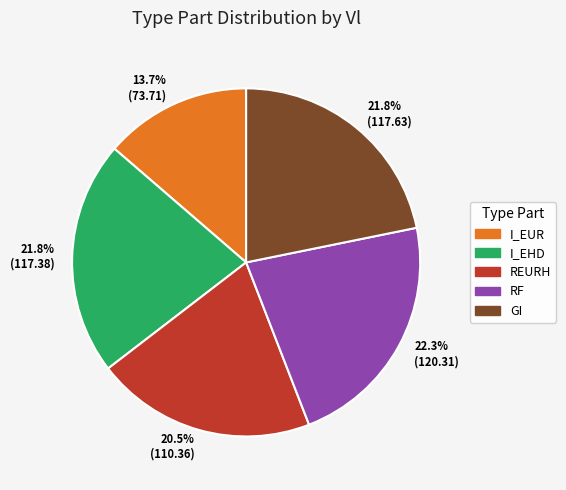

Is there any slice that represents more than half of the pie?

No